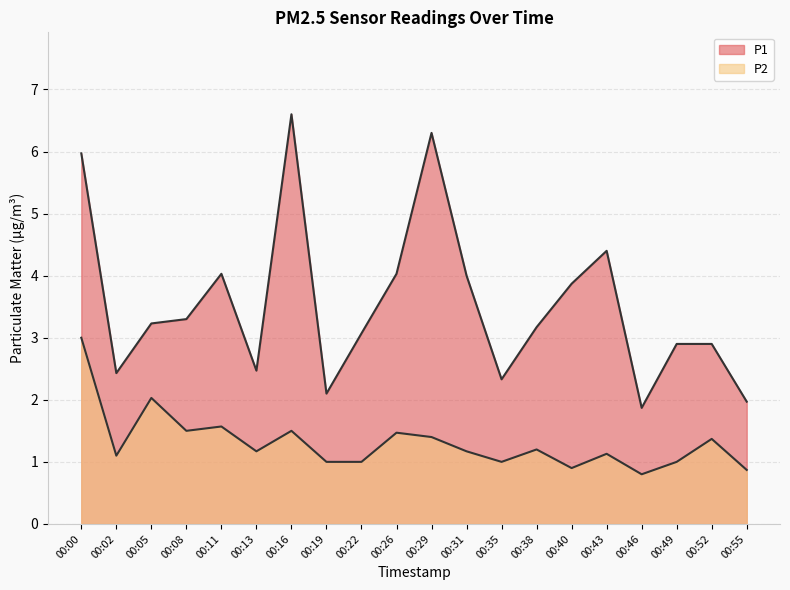

Between 00:11 and 00:22, which series saw the biggest shift?

P1